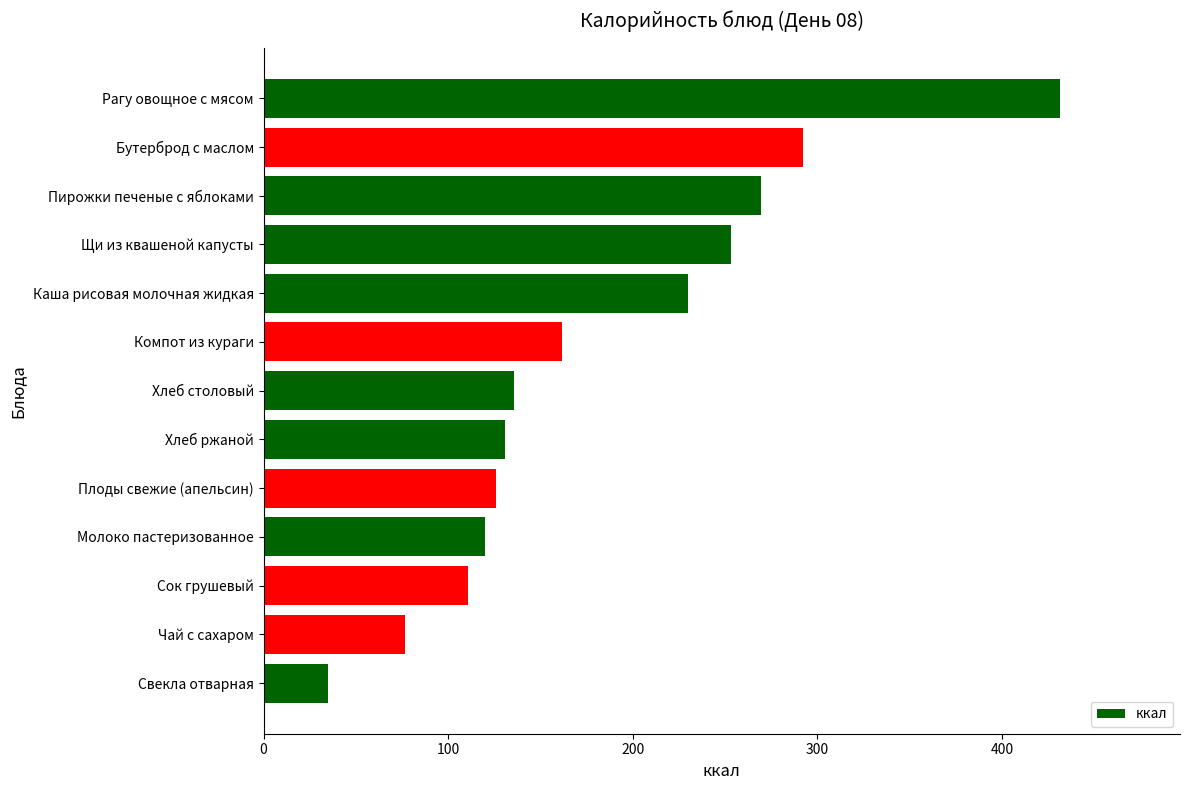

What is the change in value from Рагу овощное с мясом to Плоды свежие (апельсин)?

-305.6